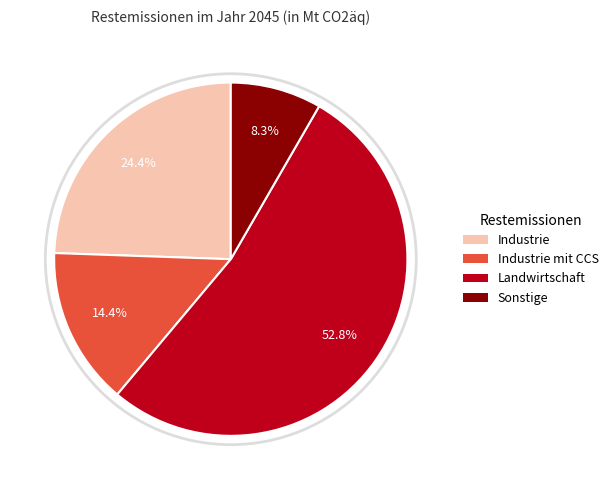

What portion of the pie excludes Sonstige?

91.7%